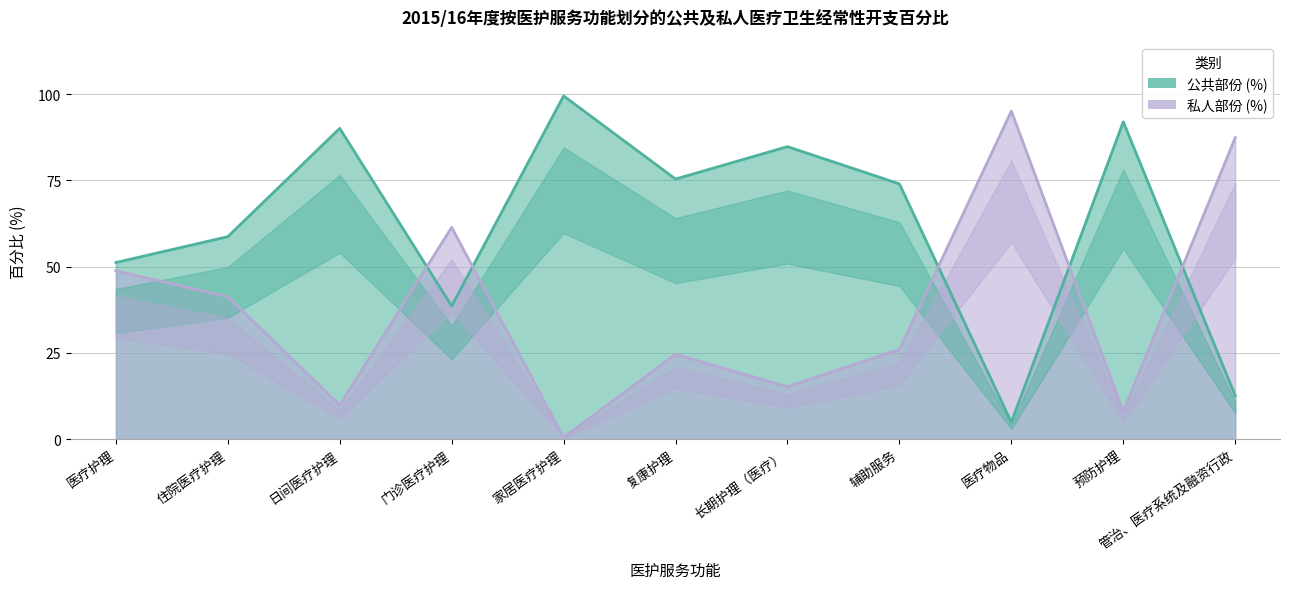

Rank the categories by 私人部份 (%) value from lowest to highest.

家居医疗护理, 预防护理, 日间医疗护理, 长期护理（医疗）, 复康护理, 辅助服务, 住院医疗护理, 医疗护理, 门诊医疗护理, 管治、医疗系统及融资行政, 医疗物品